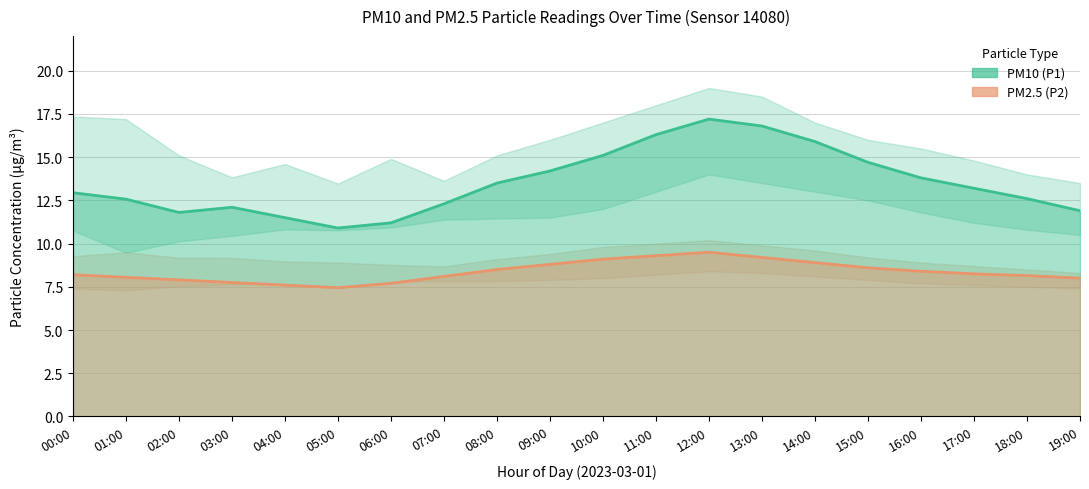

Read the PM2.5 (P2) value at 18:00.

8.2